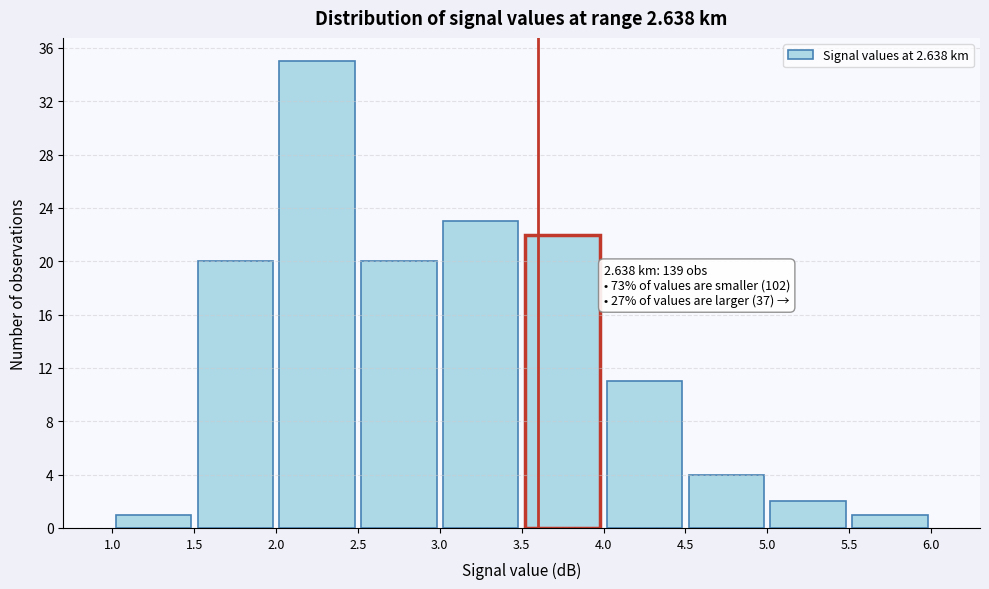

Over which range of the x-axis is the bar tallest?

2.0 to 2.5